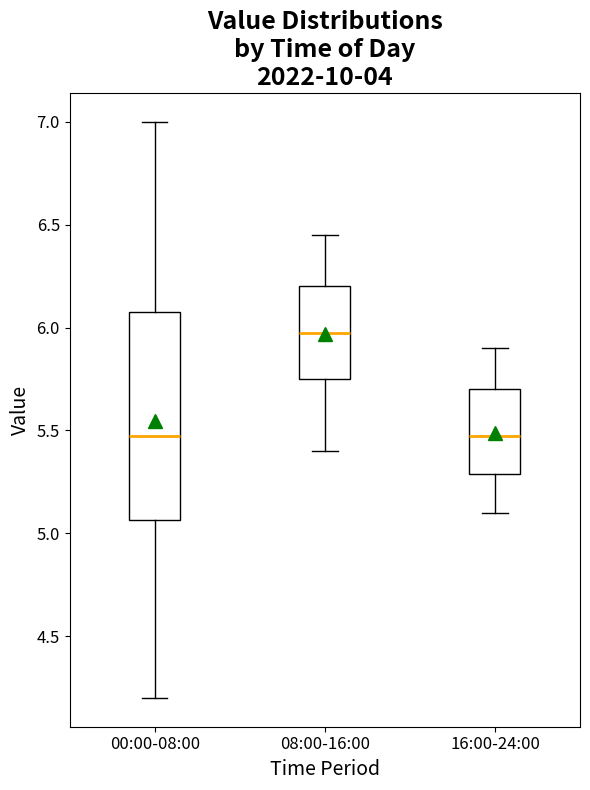

Which box is the tallest, from its lower edge to its upper edge?

00:00-08:00